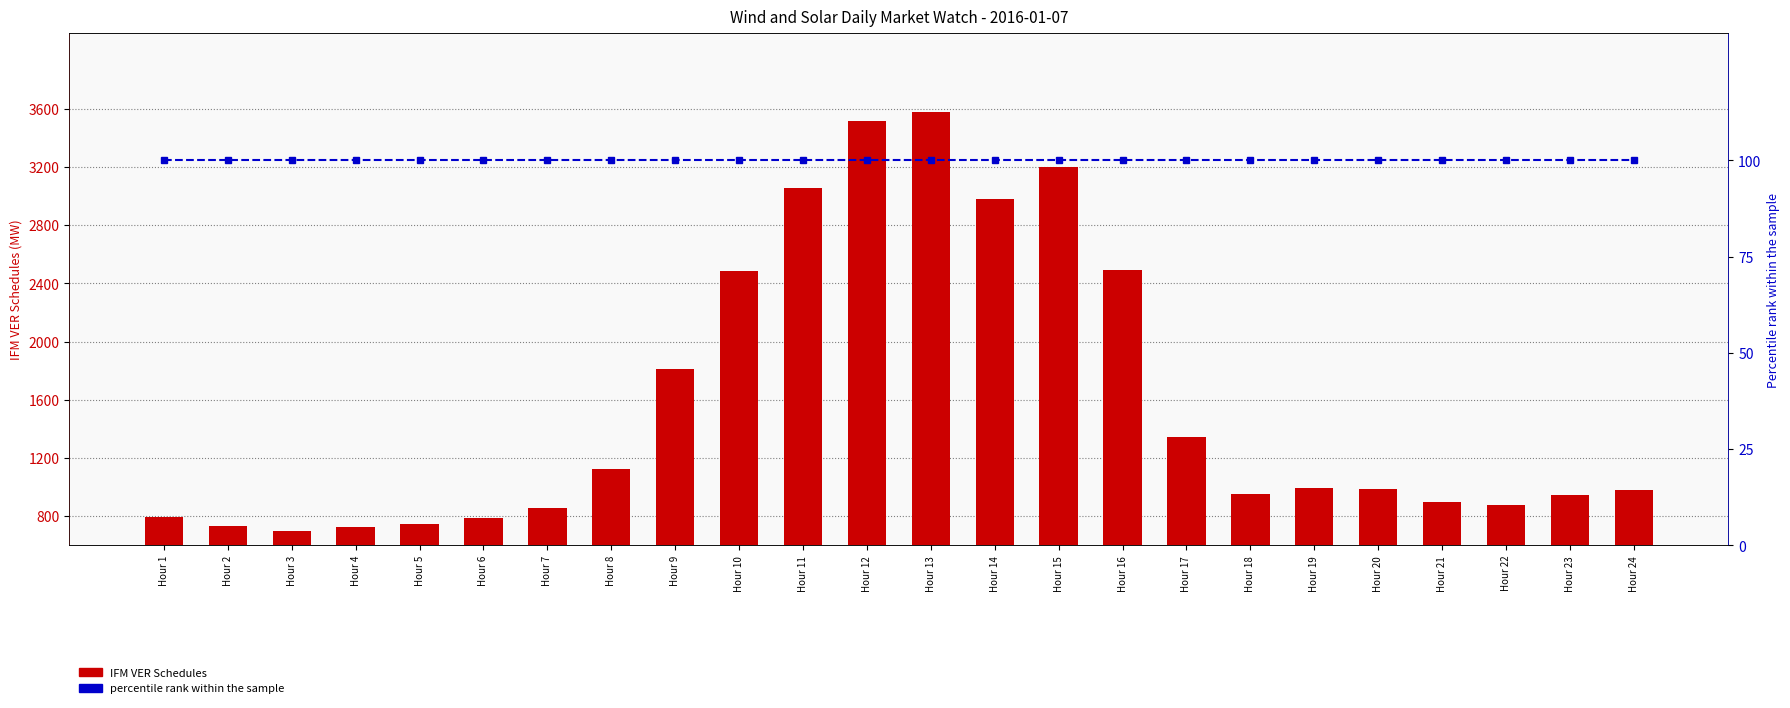

Which series has the widest spread of values?

IFM VER Schedules